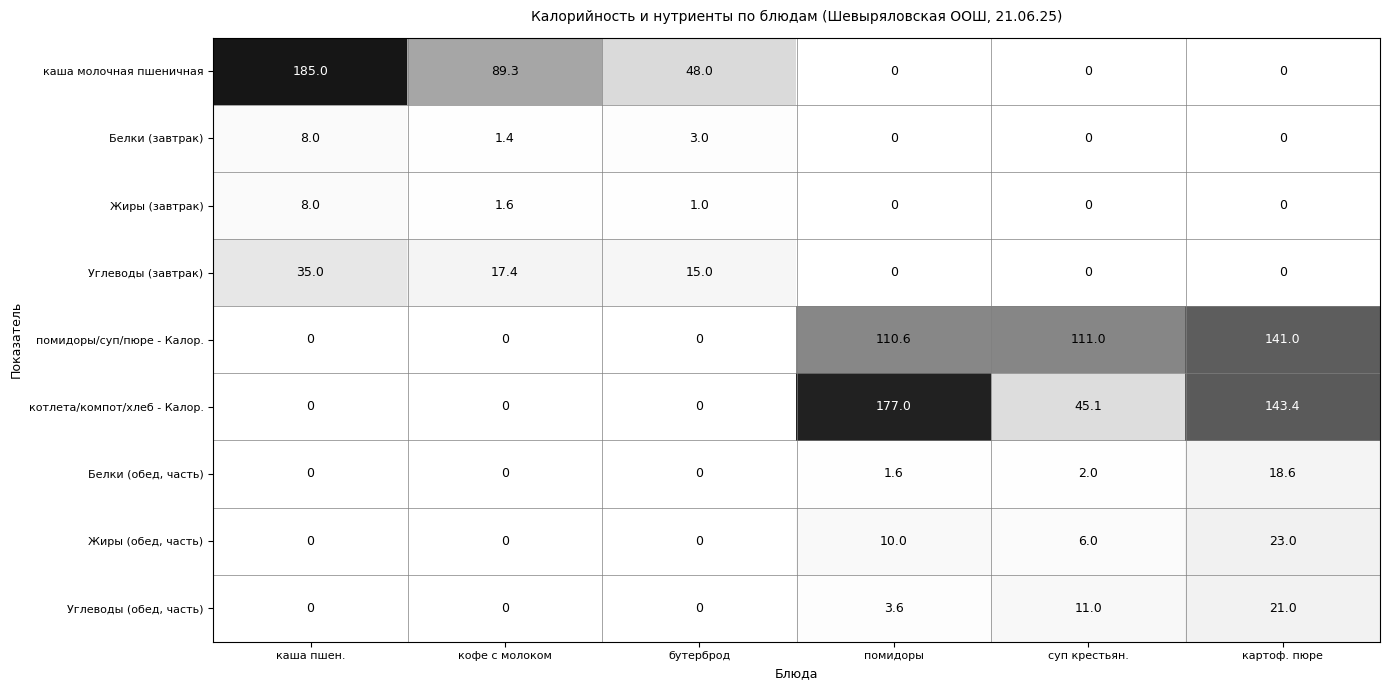

At how many categories does at least one series exceed 83?

5